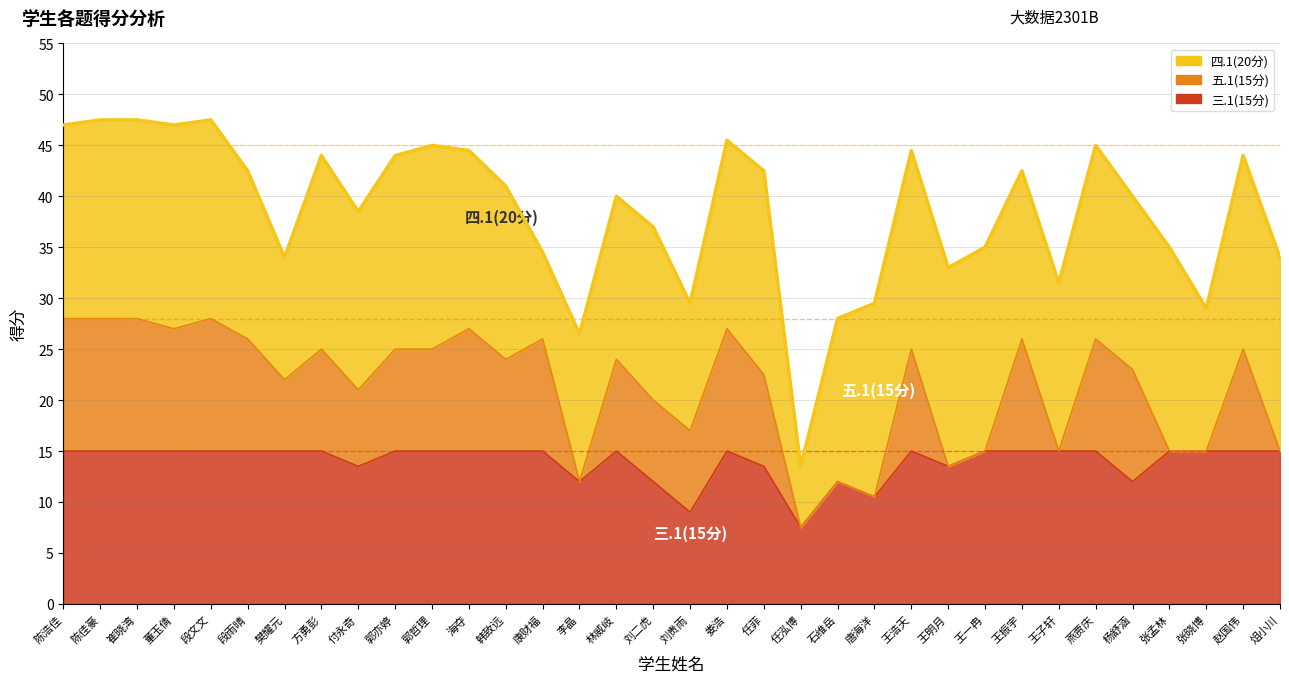

Read the 三.1(15分) value at 王浩天.

15.0